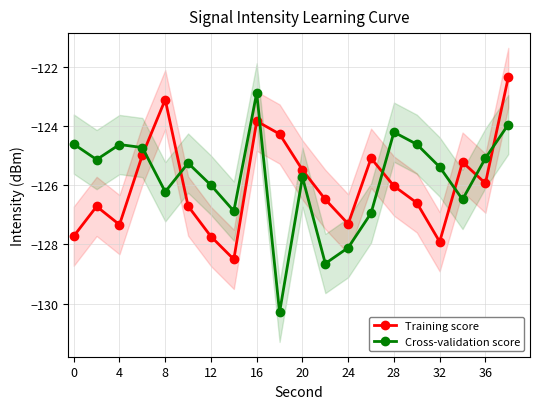

What is the highest value of the Training score series?

-122.4